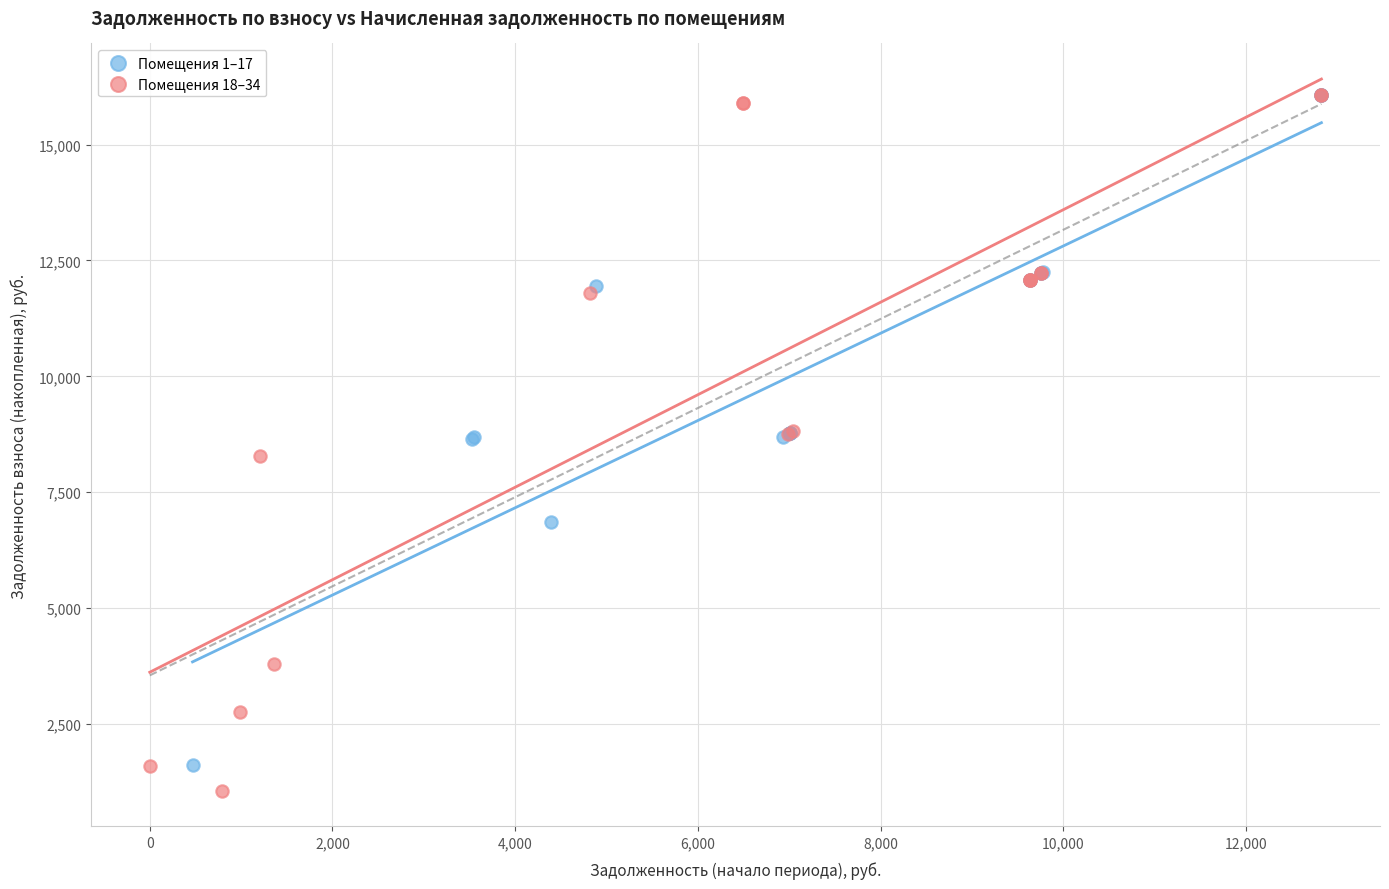

Which series contains the lowest Y value?

Помещения 18–34